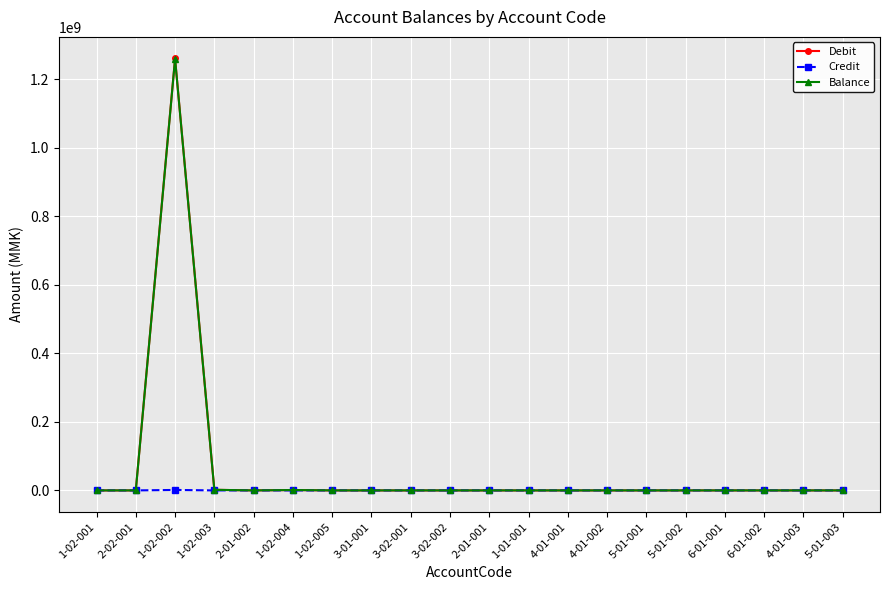

True or false: Credit has a value of 0 at 5-01-002.

True